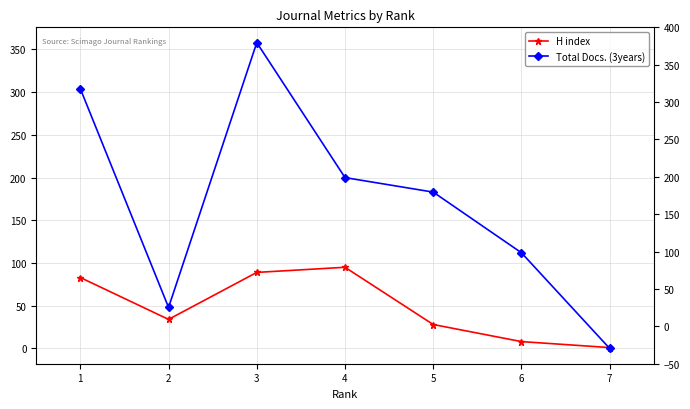

The value of Total Docs. (3years) at 1 is 304. True or false?

True